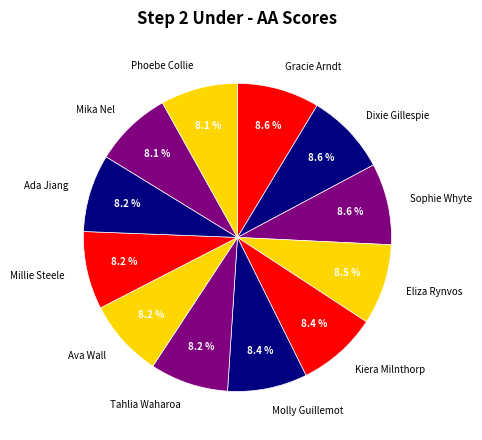

Is there a majority slice in this chart?

No